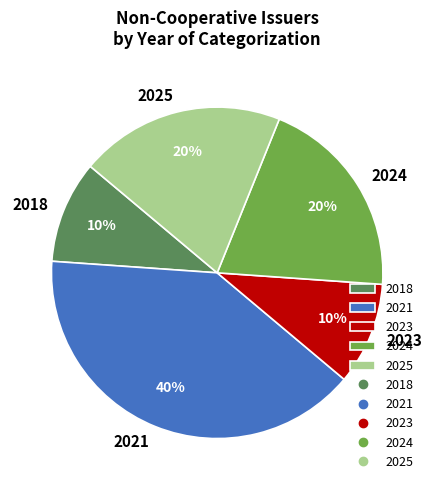

Do 2018 and 2025 together represent more than half of the pie?

No